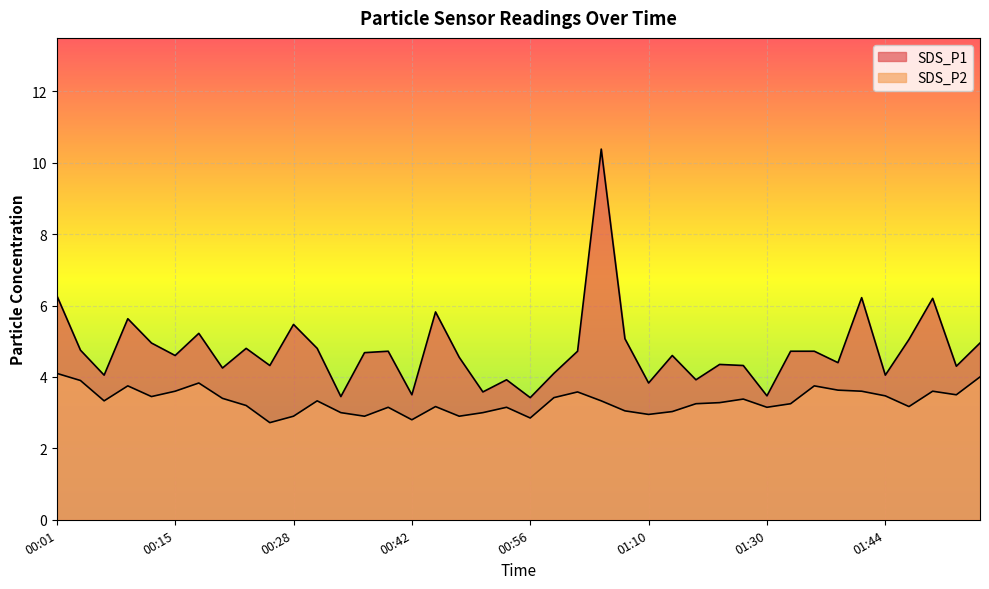

What is the sum of the SDS_P1 values at 01:41 and 00:17?

11.4